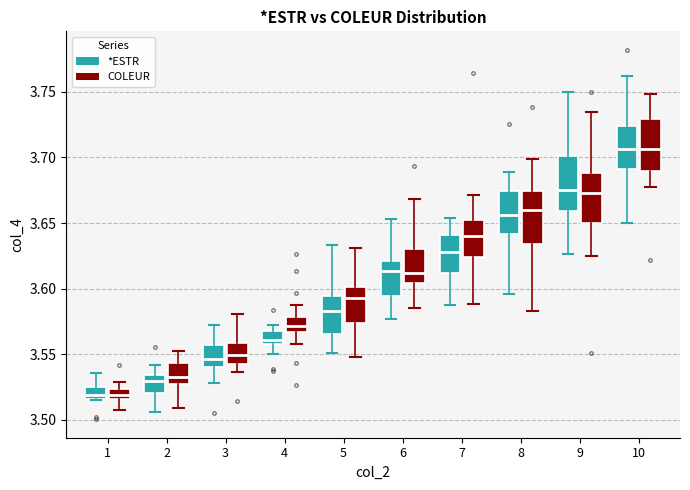

Reading left to right, transcribe this box plot: for each box, give where its median line is, the range the box spans, and where its two whiskers end, as read against the y-axis. The values are not printed on the chart, so give them approximately, as read against the axis.

1 (*ESTR): median 3.520, box 3.515 to 3.525, whiskers 3.515 to 3.535
1 (COLEUR): median 3.520, box 3.515 to 3.525, whiskers 3.505 to 3.530
2 (*ESTR): median 3.530, box 3.520 to 3.535, whiskers 3.505 to 3.540
2 (COLEUR): median 3.535, box 3.525 to 3.545, whiskers 3.510 to 3.555
3 (*ESTR): median 3.545, box 3.540 to 3.555, whiskers 3.530 to 3.570
3 (COLEUR): median 3.550, box 3.540 to 3.560, whiskers 3.535 to 3.580
4 (*ESTR): median 3.560 (just above the box's lower edge), box 3.560 to 3.565, whiskers 3.550 to 3.570
4 (COLEUR): median 3.570, box 3.565 to 3.580, whiskers 3.560 to 3.585
5 (*ESTR): median 3.585, box 3.565 to 3.595, whiskers 3.550 to 3.635
5 (COLEUR): median 3.595, box 3.575 to 3.600, whiskers 3.550 to 3.630
6 (*ESTR): median 3.615, box 3.595 to 3.620, whiskers 3.575 to 3.655
6 (COLEUR): median 3.610, box 3.605 to 3.630, whiskers 3.585 to 3.670
7 (*ESTR): median 3.630, box 3.610 to 3.640, whiskers 3.585 to 3.655
7 (COLEUR): median 3.640, box 3.625 to 3.650, whiskers 3.590 to 3.670
8 (*ESTR): median 3.655, box 3.640 to 3.675, whiskers 3.595 to 3.690
8 (COLEUR): median 3.660, box 3.635 to 3.675, whiskers 3.585 to 3.700
9 (*ESTR): median 3.675, box 3.660 to 3.700, whiskers 3.625 to 3.750
9 (COLEUR): median 3.675, box 3.650 to 3.690, whiskers 3.625 to 3.735
10 (*ESTR): median 3.705, box 3.690 to 3.725, whiskers 3.650 to 3.760
10 (COLEUR): median 3.705, box 3.690 to 3.730, whiskers 3.675 to 3.750